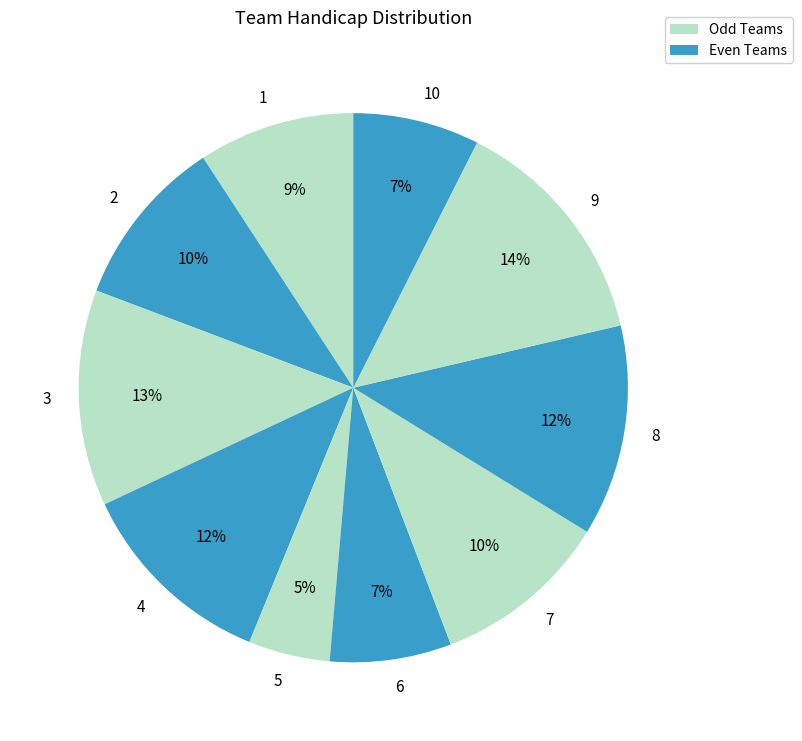

Count the number of slices in the pie.

10